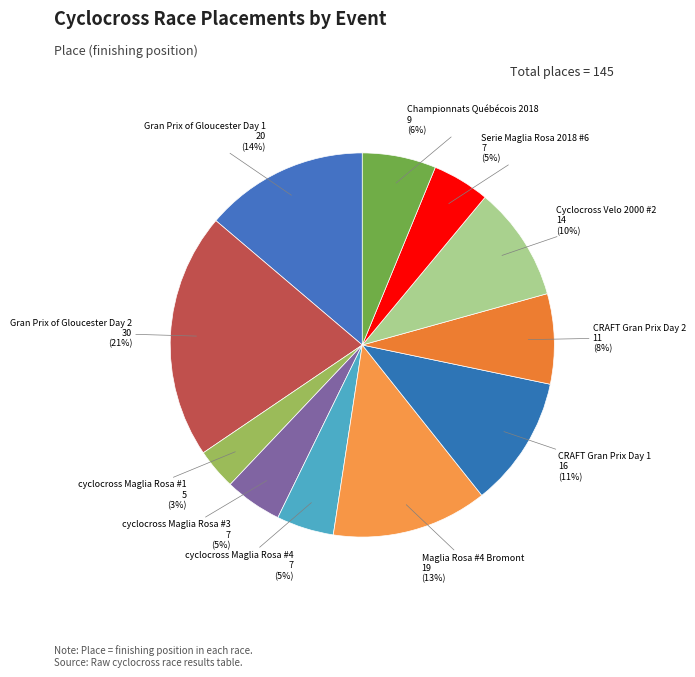

How many slices are in this pie chart?

11